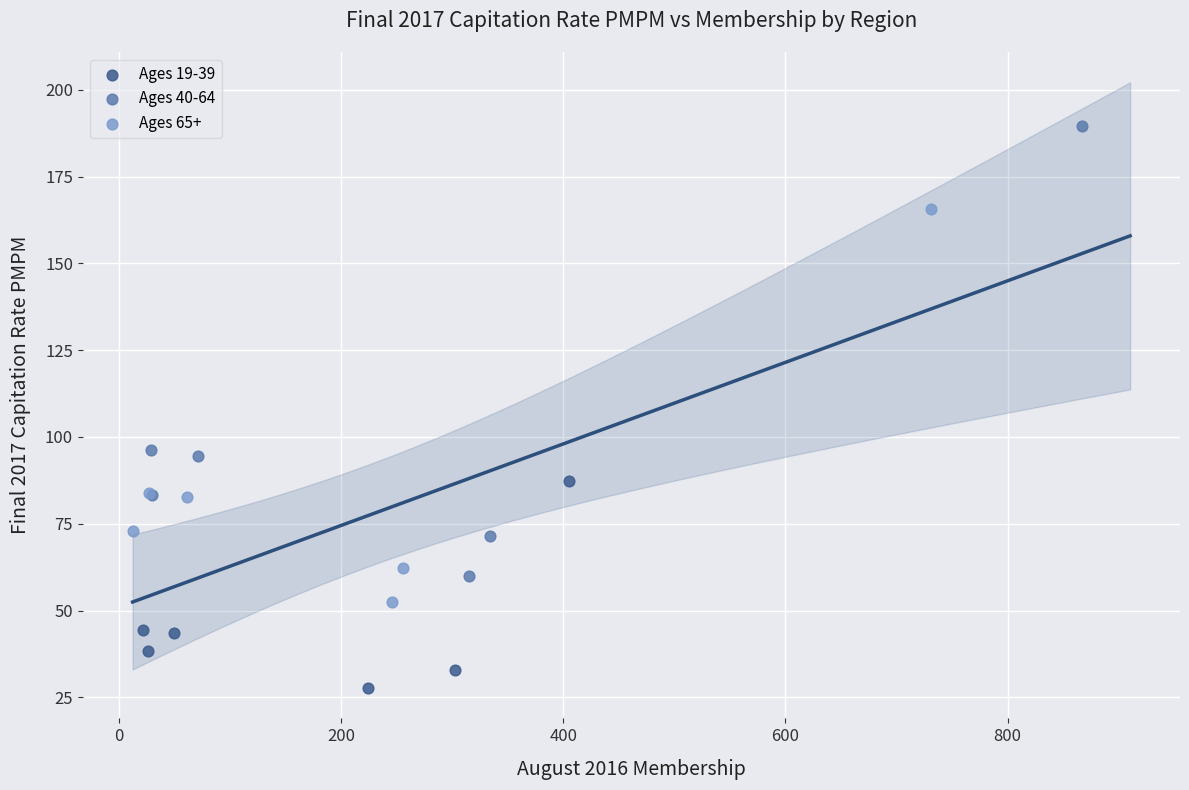

Which series reaches the minimum Y coordinate?

Ages 19-39